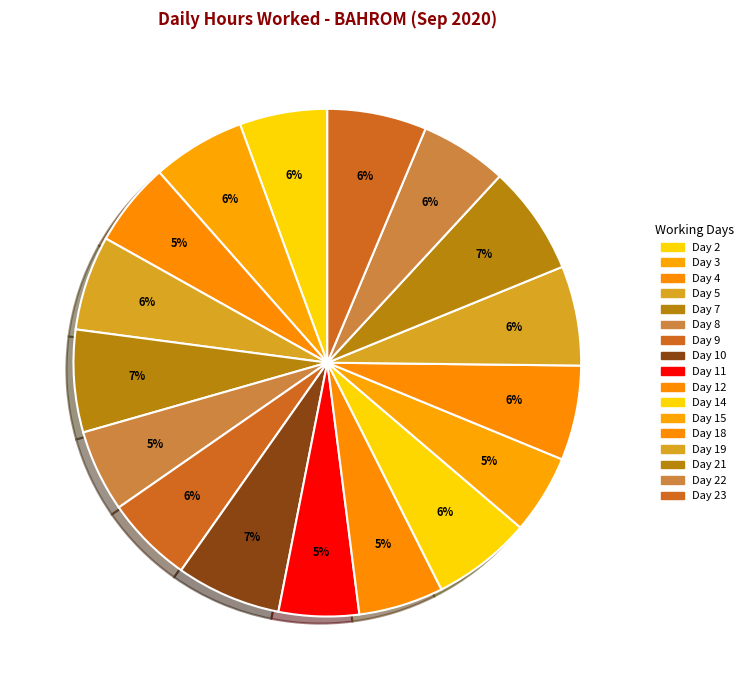

Does any single category account for the majority?

No